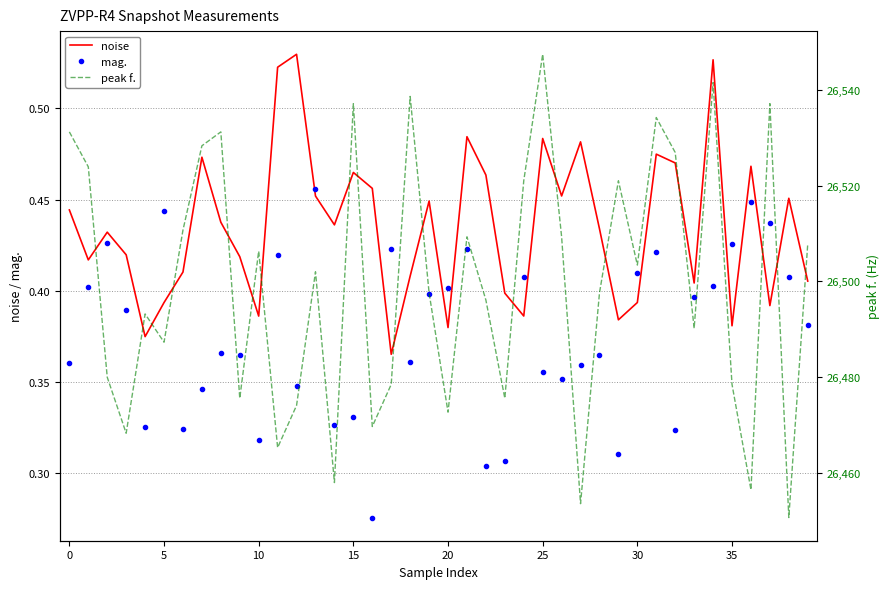

What is the spread (max minus min) of values at 10?

26467.9